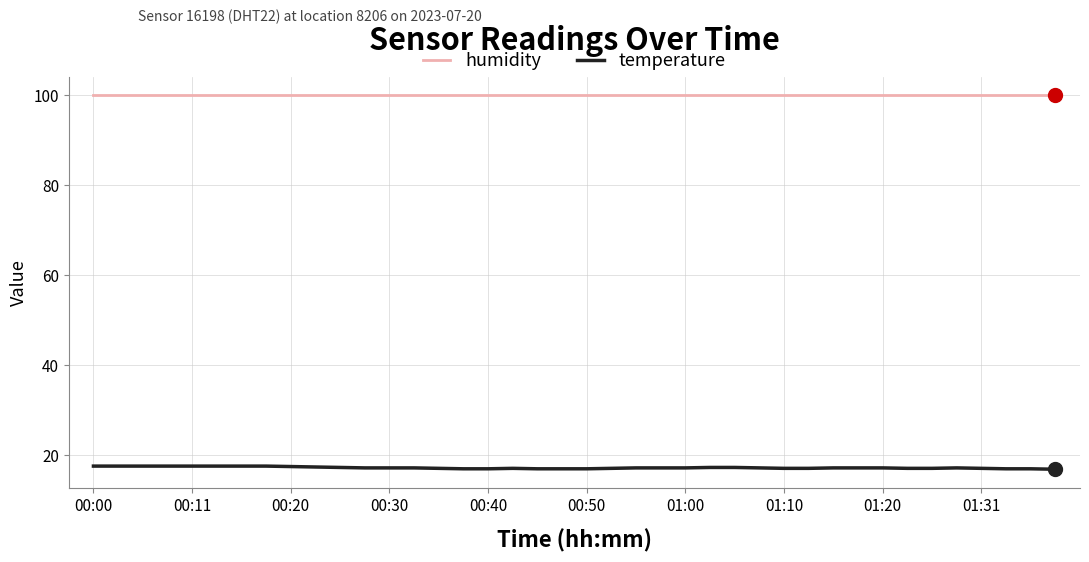

True or false: humidity and temperature cross at least once.

False